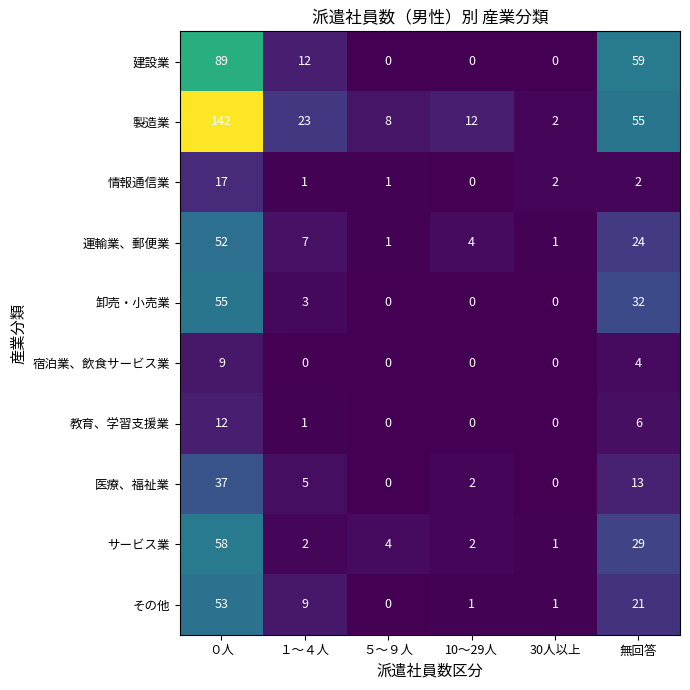

What is the maximum value shown in the chart?

142